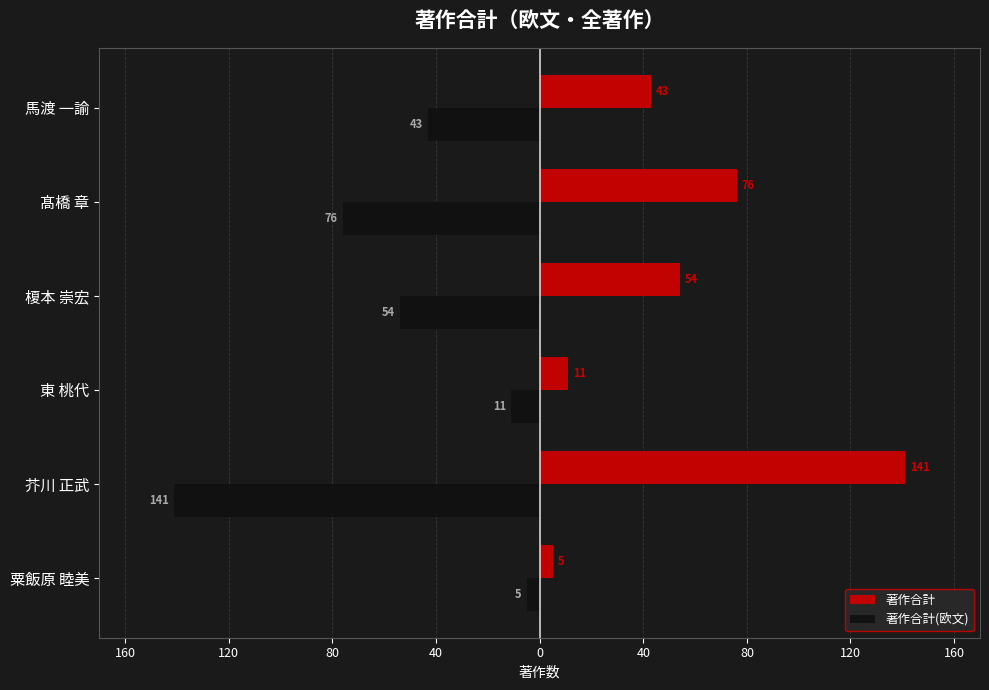

What are all the series names shown in the legend?

著作合計, 著作合計(欧文)